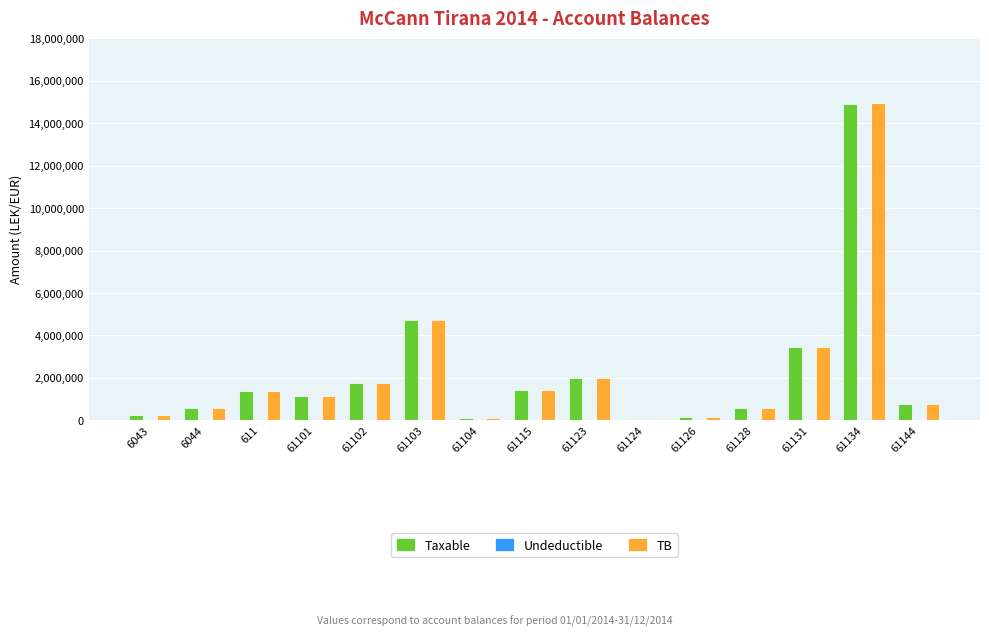

At which category is the sum across all series the highest?

61134